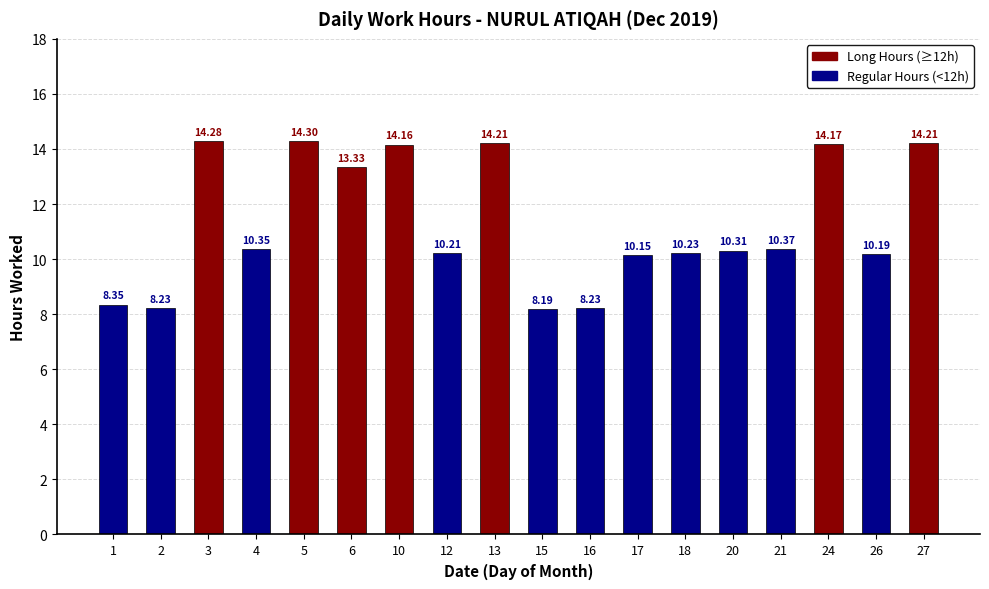

What is the sum of the values at 21 and 17?

20.5